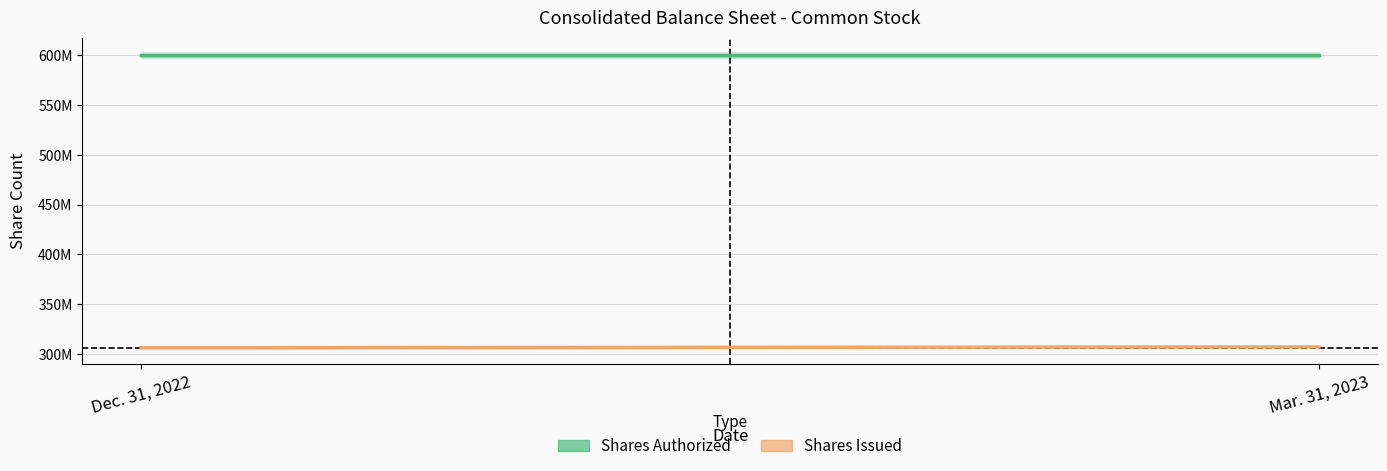

Which series changed the most between Dec. 31, 2022 and Mar. 31, 2023?

Shares Issued